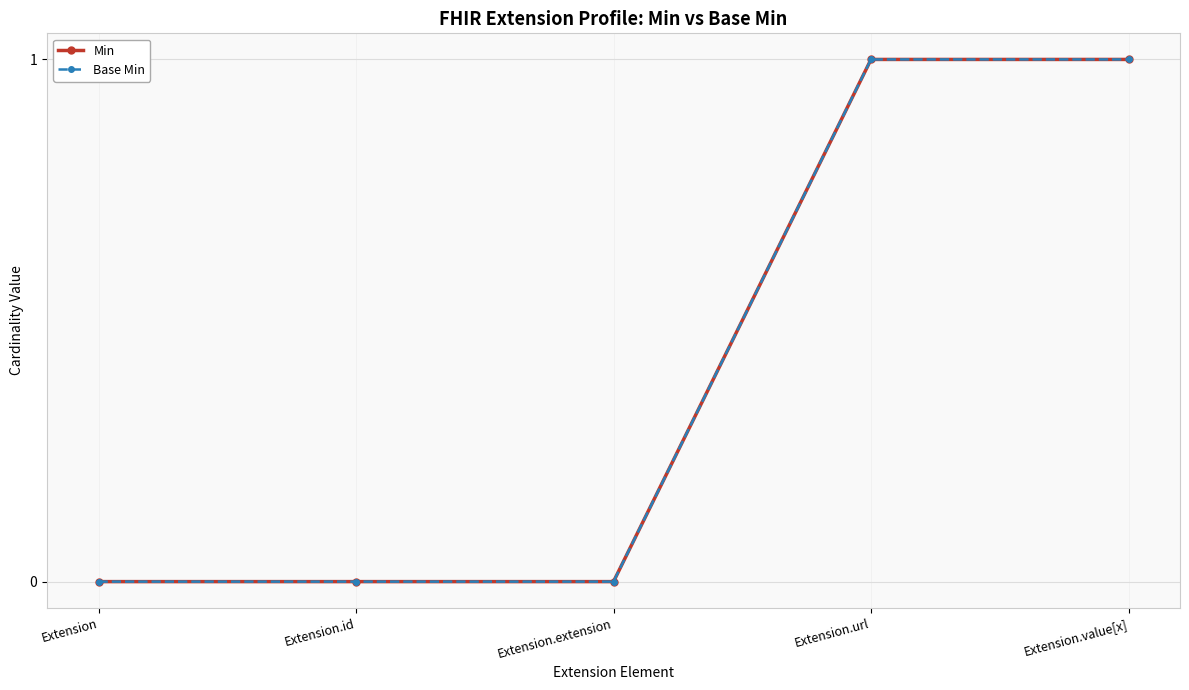

What position from the left is Extension.value[x]?

5